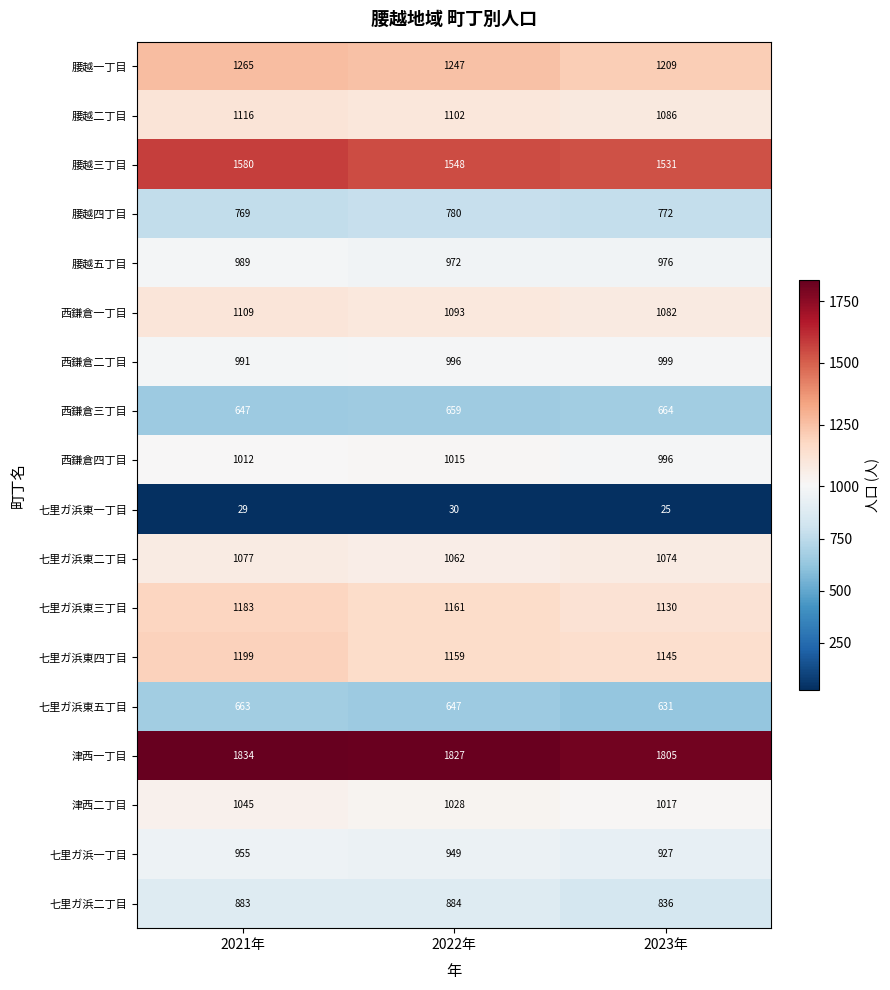

What is the maximum value for 腰越三丁目?

1580